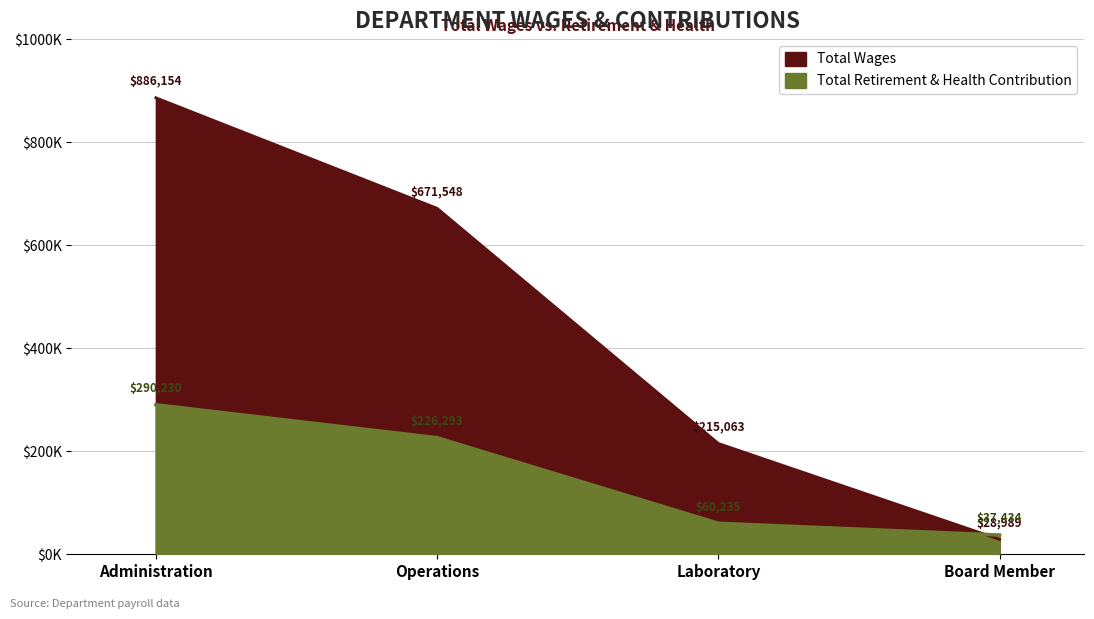

Which series has the largest range (max minus min)?

Total Wages